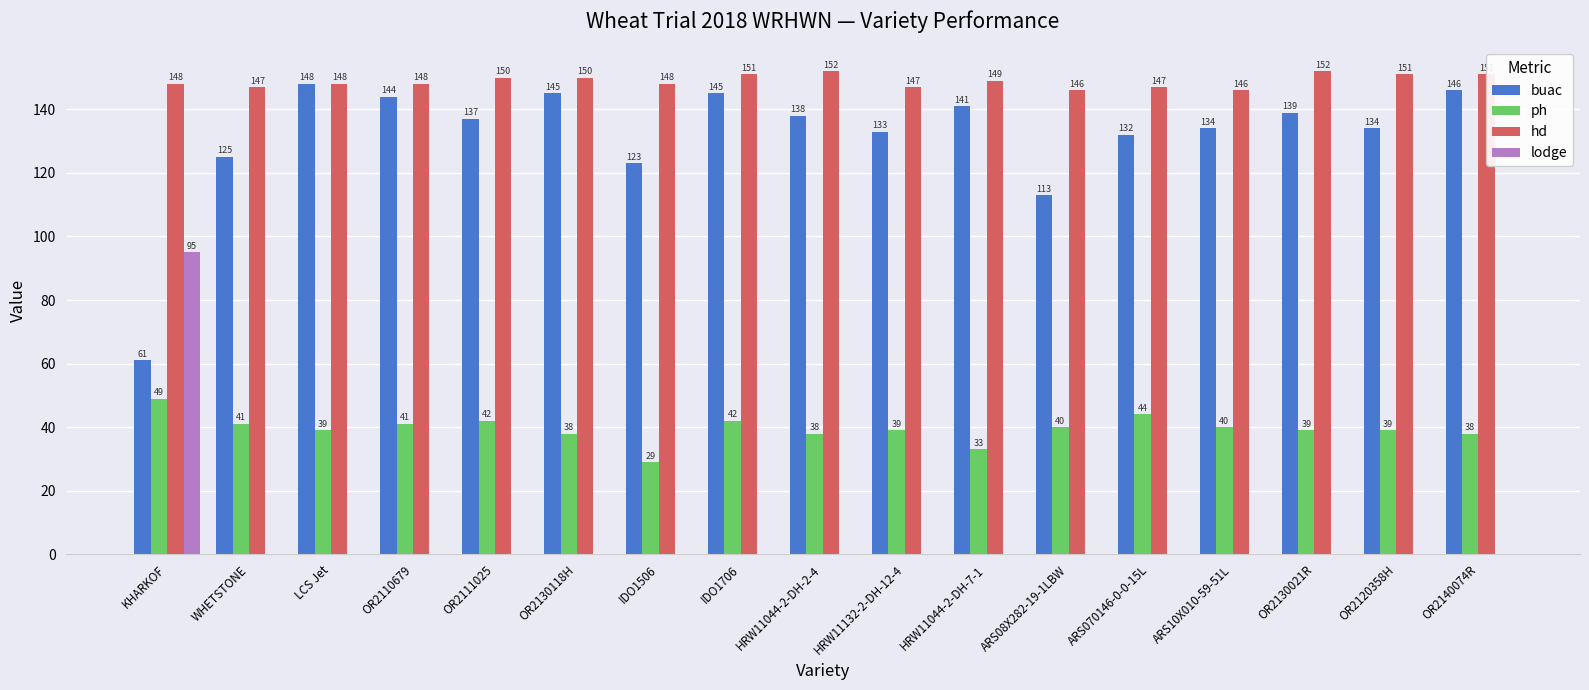

Is it true that hd equals 151 at IDO1706?

True